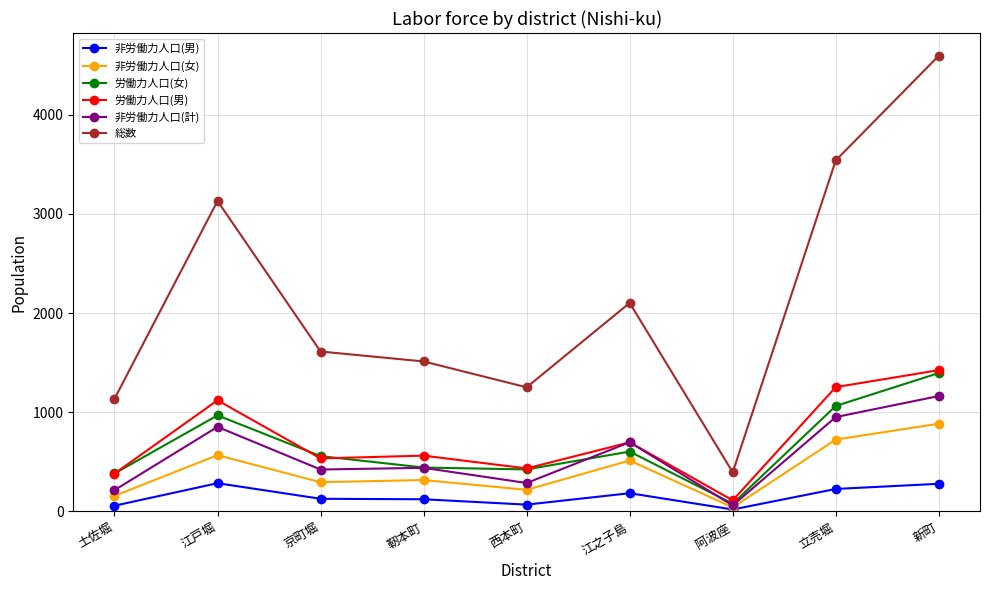

True or false: 非労働力人口(計) and 労働力人口(女) cross at least once.

True